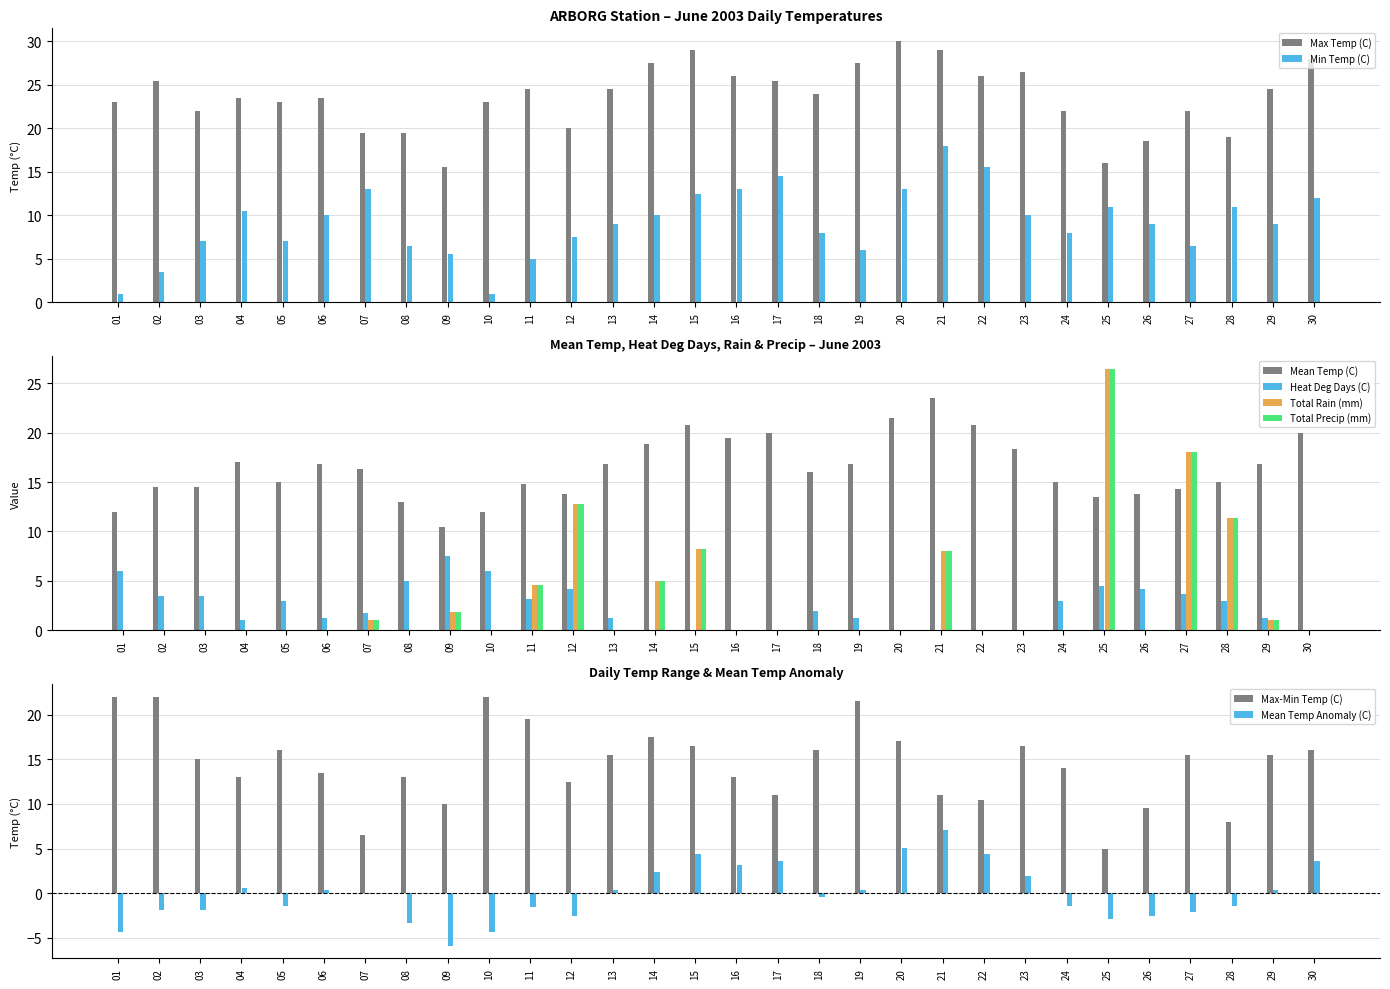

The value of Total Precip (mm) at 03 is 17.2. True or false?

False